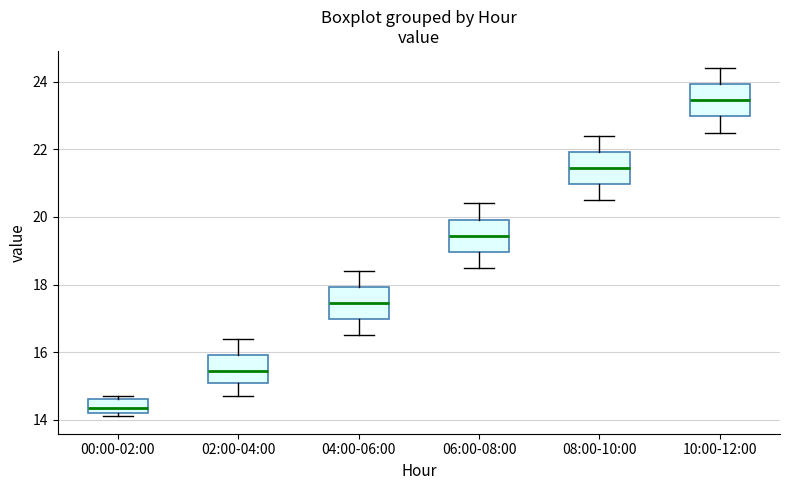

Which box's median line is the highest?

10:00-12:00